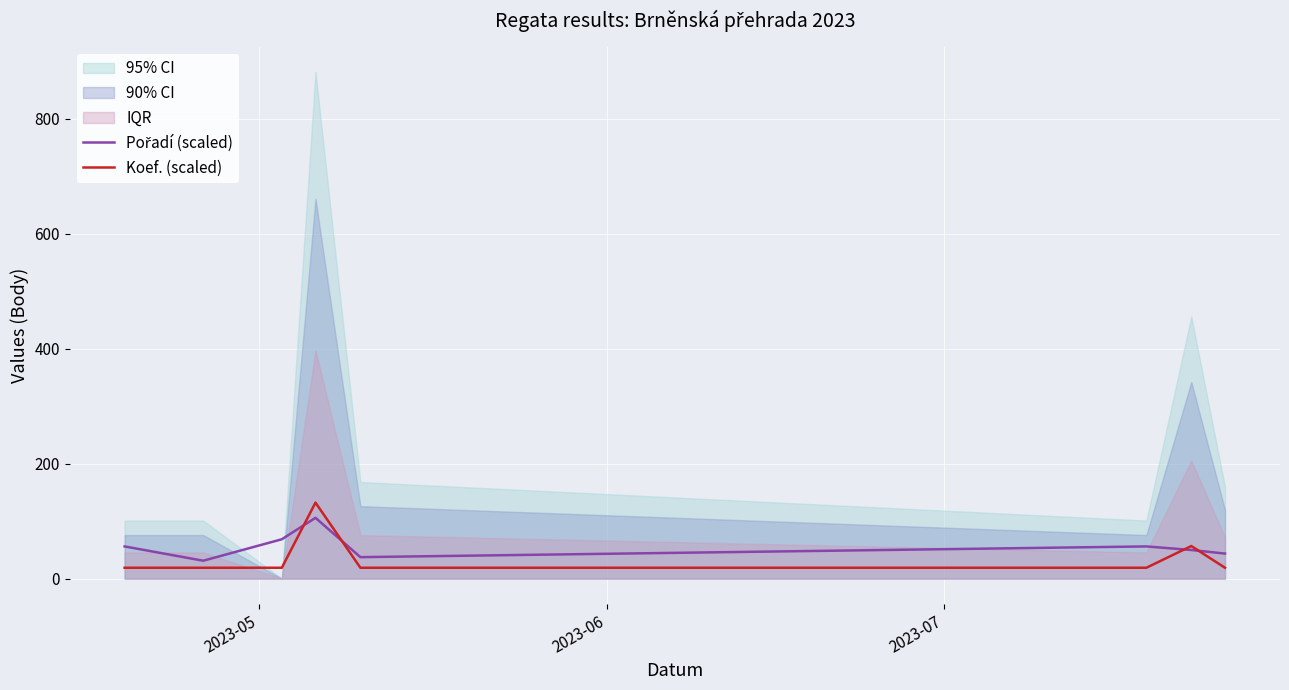

What is the highest value of the Koef. (scaled) series?

132.2